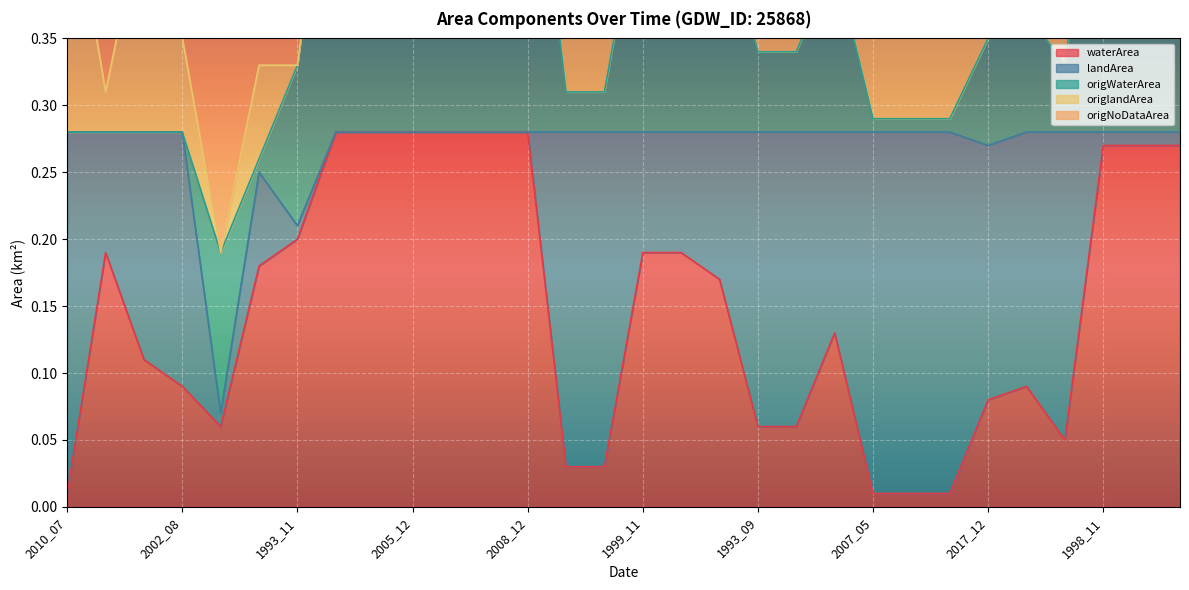

Where is origlandArea nearest to the value 0?

1996_07